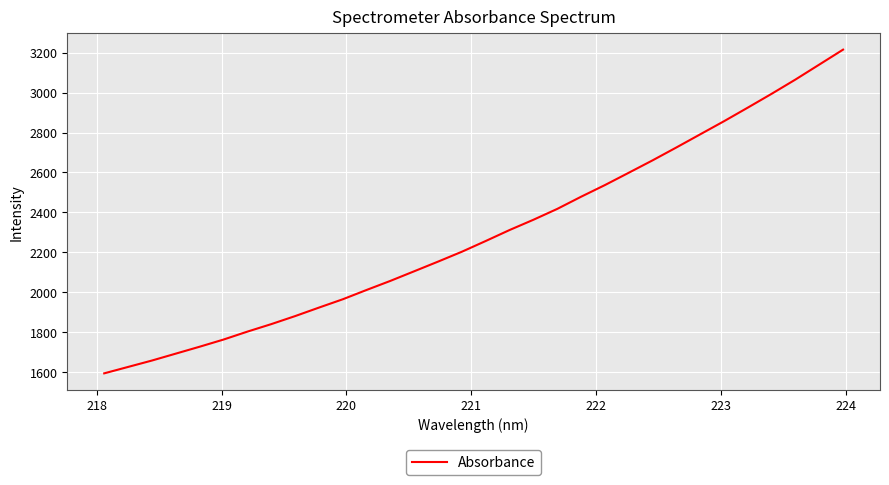

What is the smallest value displayed?

1593.0